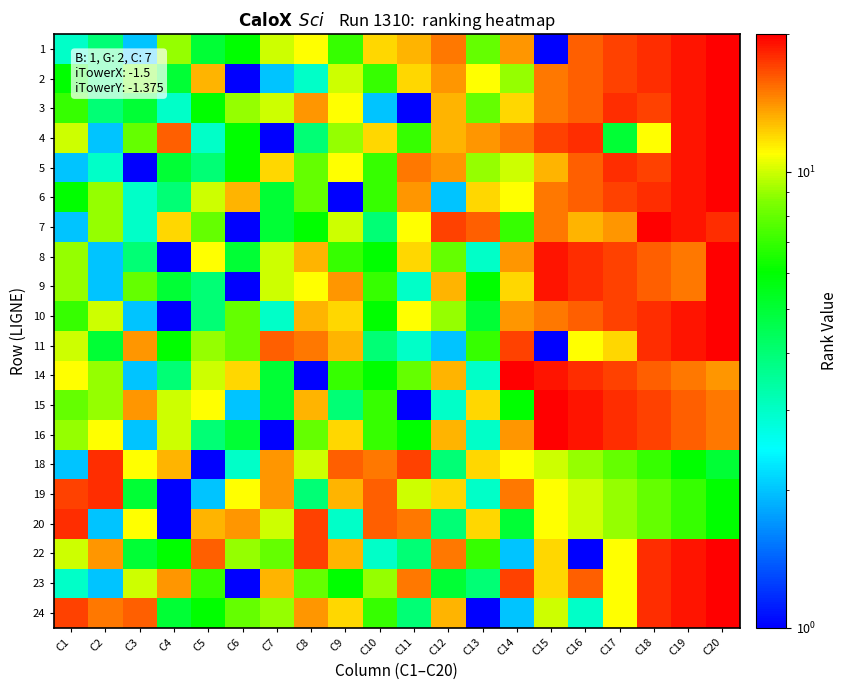

Which category has the lowest value across all series?

C15